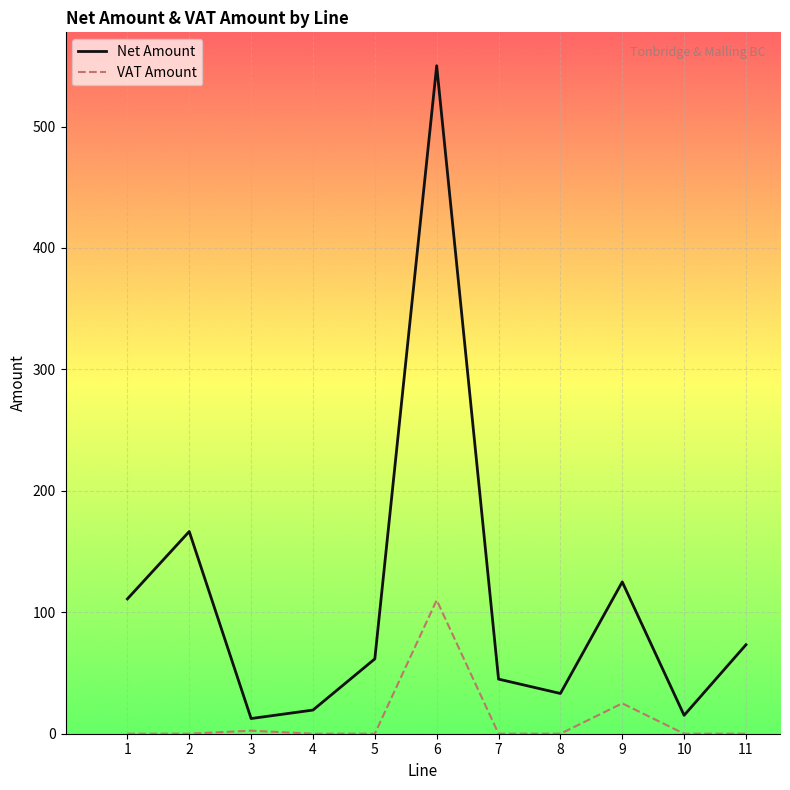

What is the difference between the maximum and minimum values in the Net Amount series?

537.6